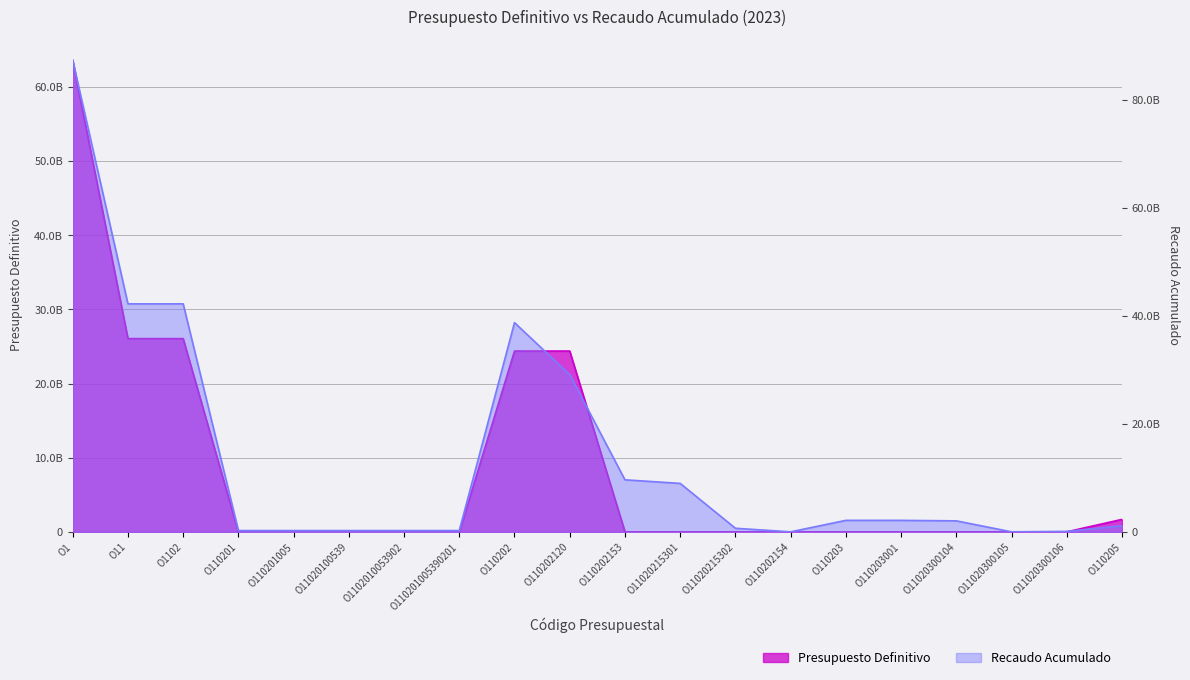

What is the difference between the maximum and second lowest values in the Recaudo Acumulado series?

87364141725